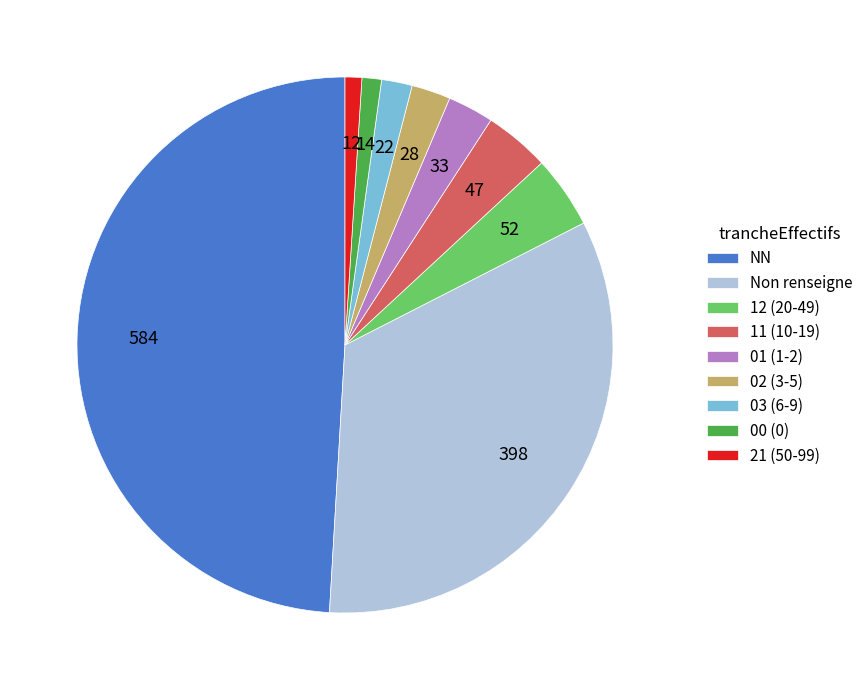

What is the largest slice in the pie chart?

NN